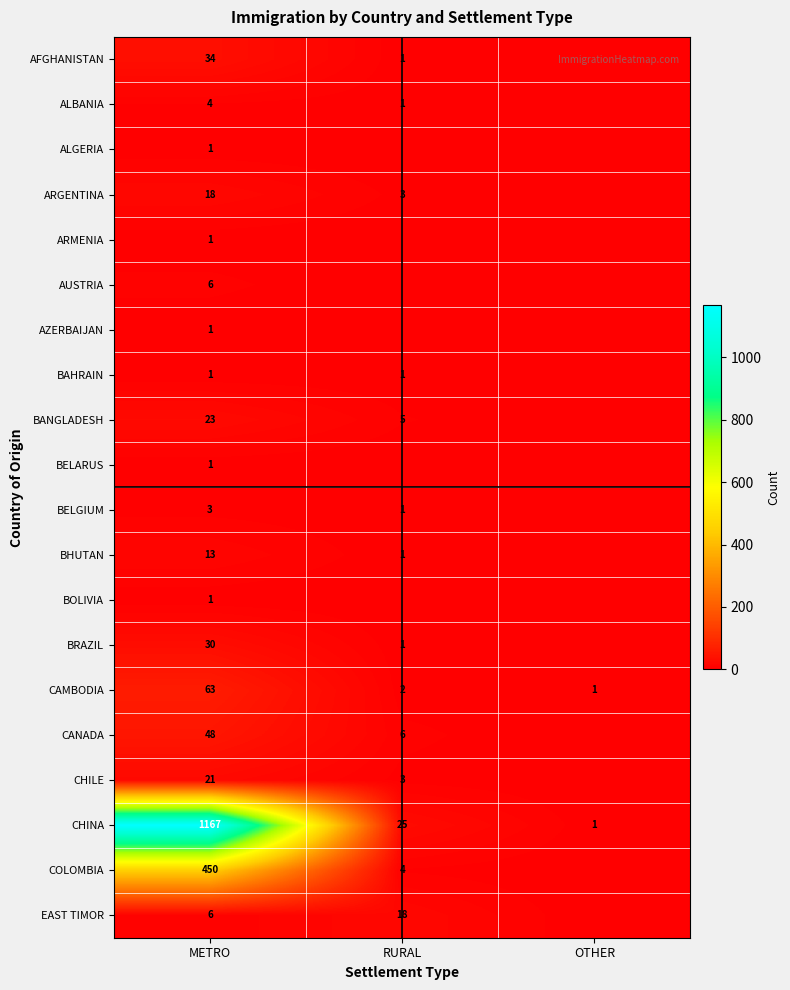

At which label is CHINA closest to 584?

RURAL